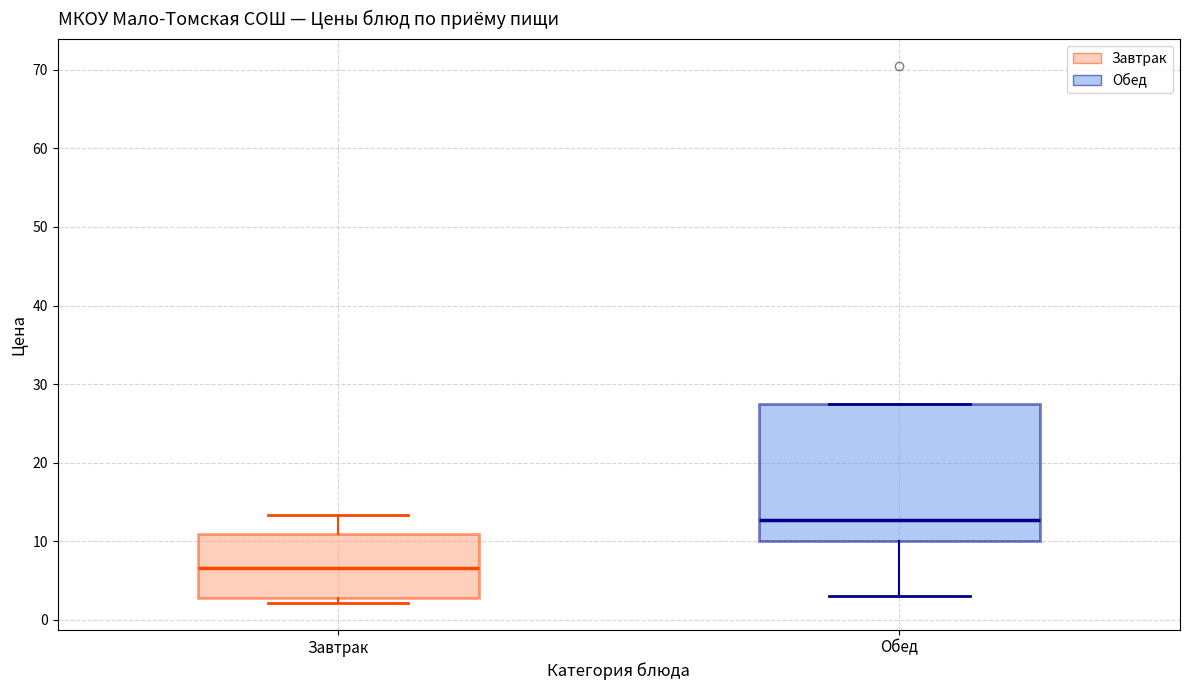

Comparing the boxes themselves (not the whiskers), which one is the tallest?

Обед